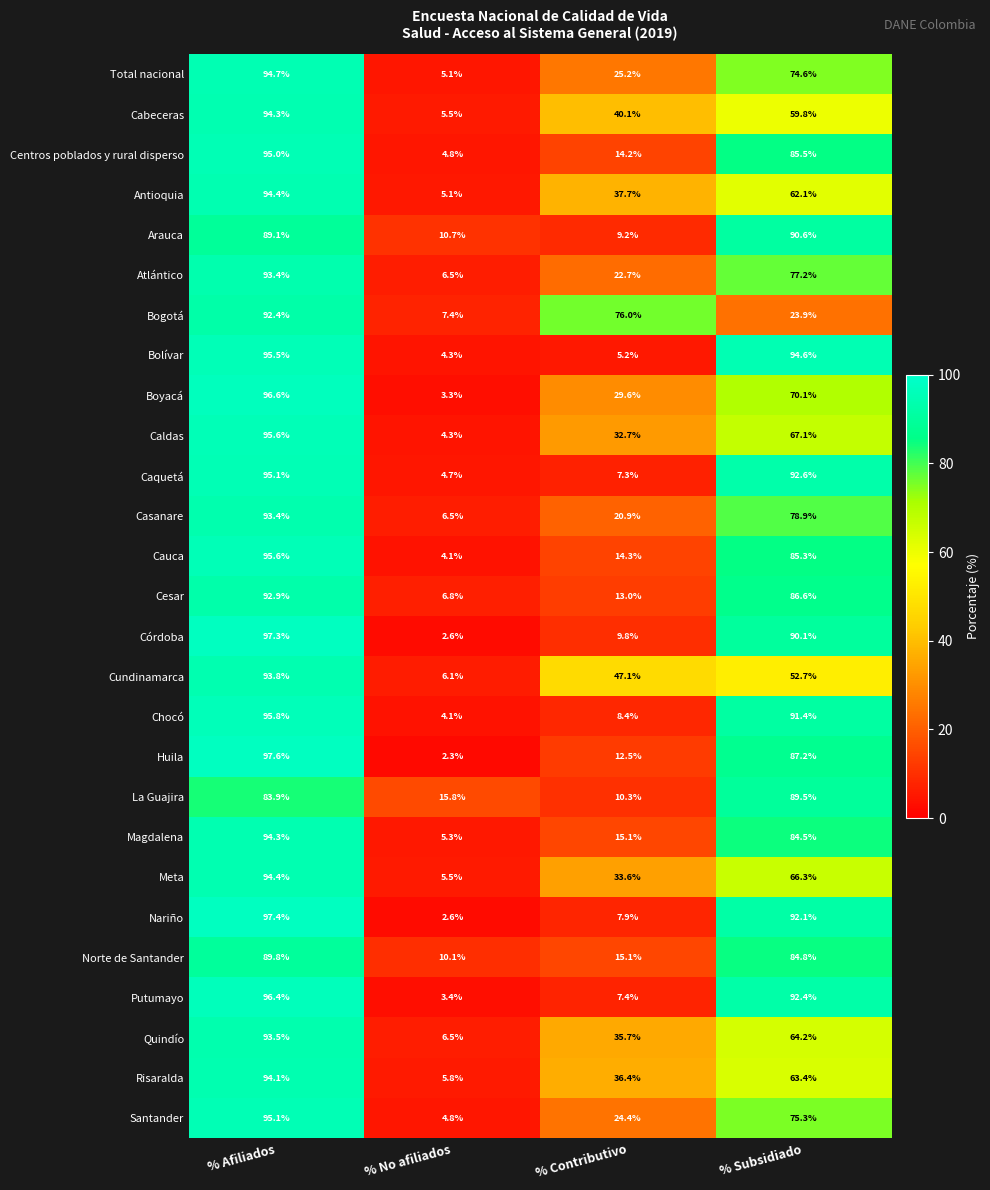

How many values in the Meta series exceed 66?

2